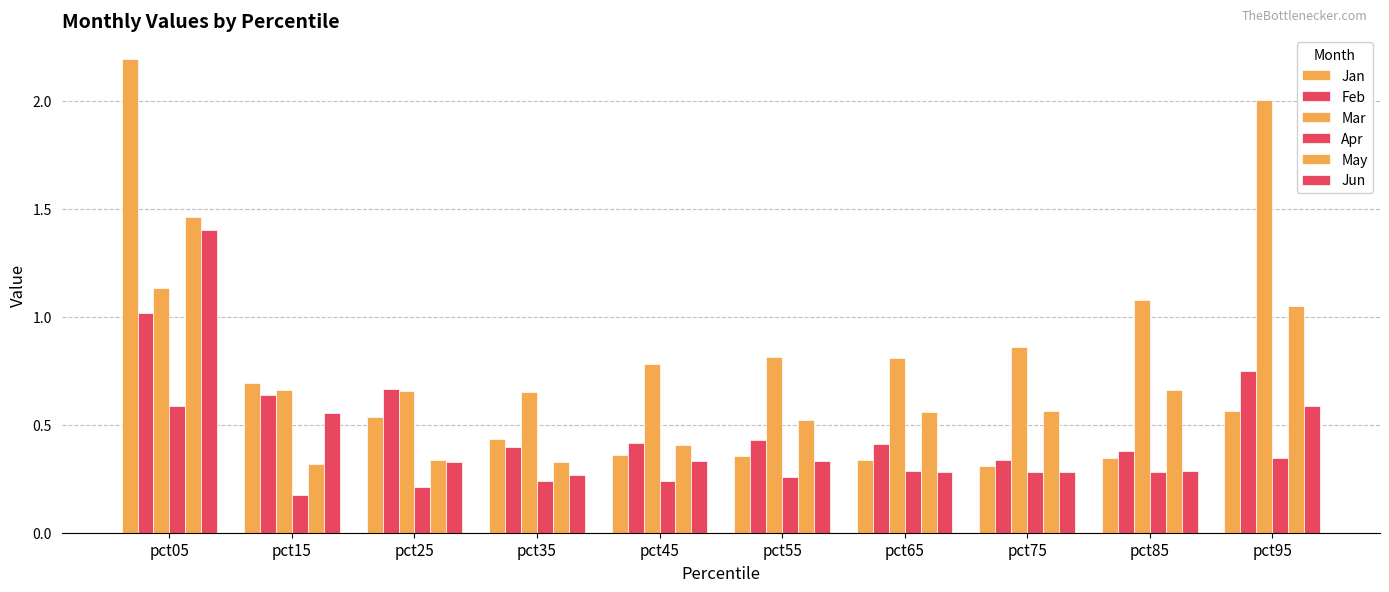

Between pct65 and pct75, which series saw the biggest shift?

Feb